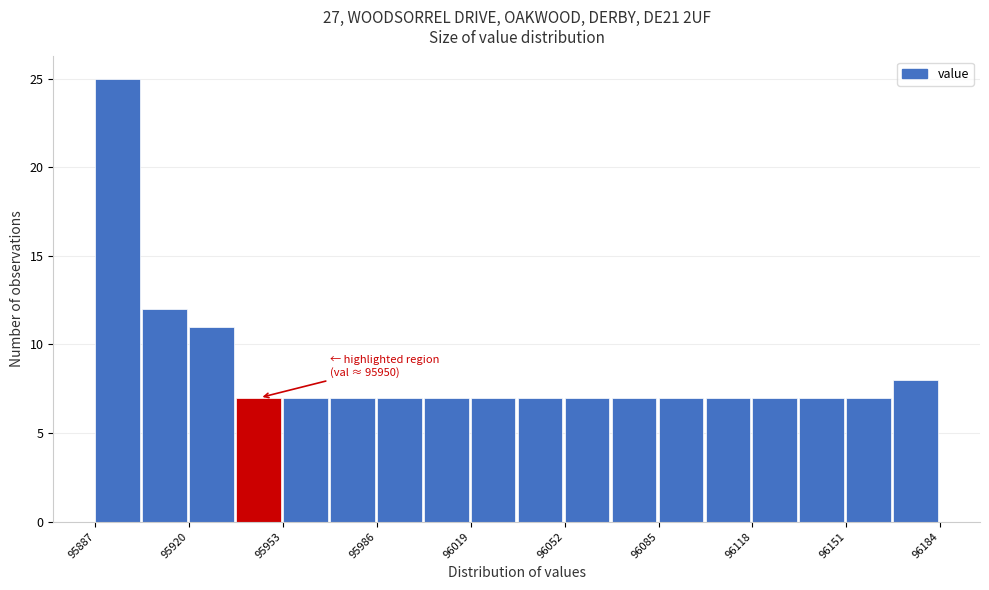

Around what value on the x-axis is the tallest bar? Give the approximate position of its centre, as read against the axis.

95895